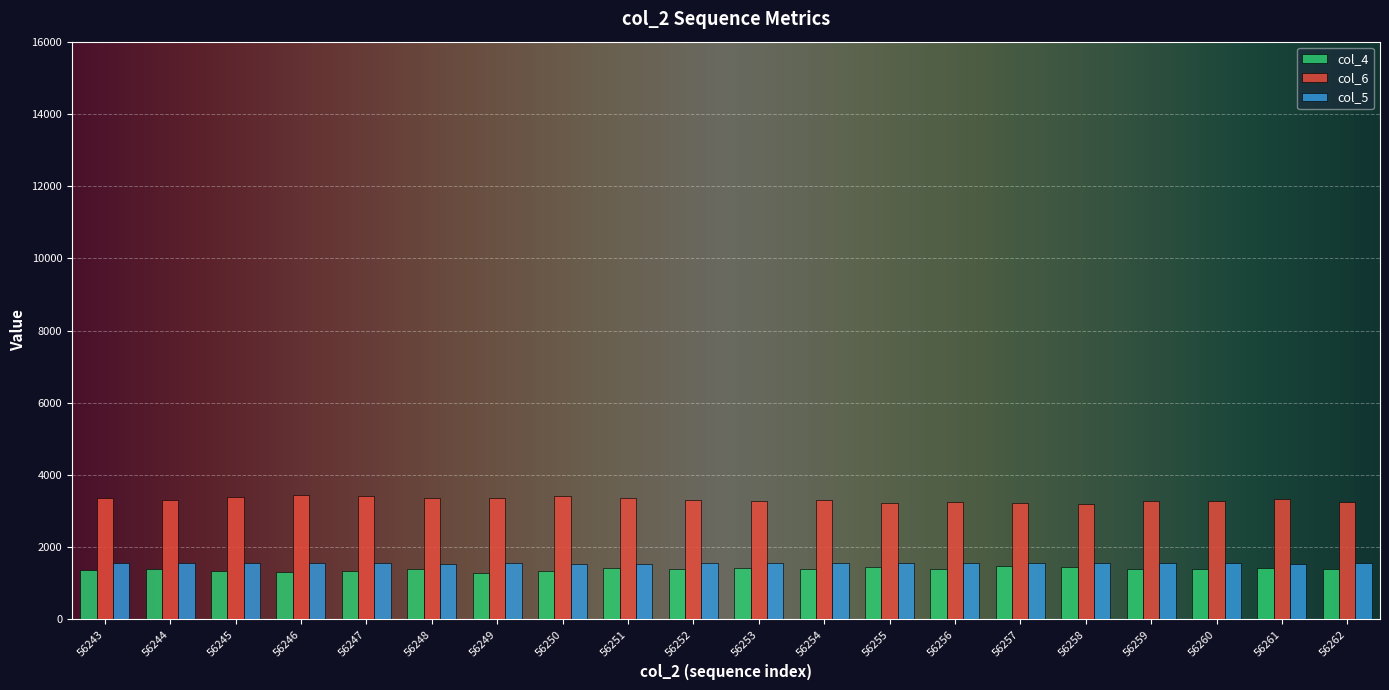

True or false: col_4 has a value of 1406.0 at 56260.

True